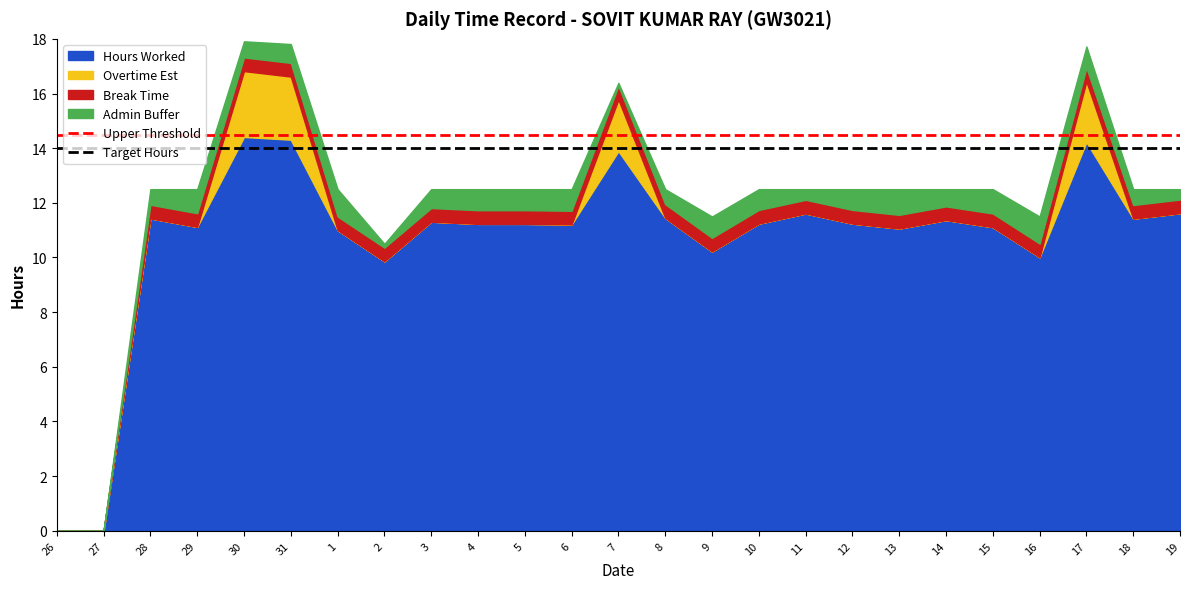

What is the total value across all series at 10?

12.5